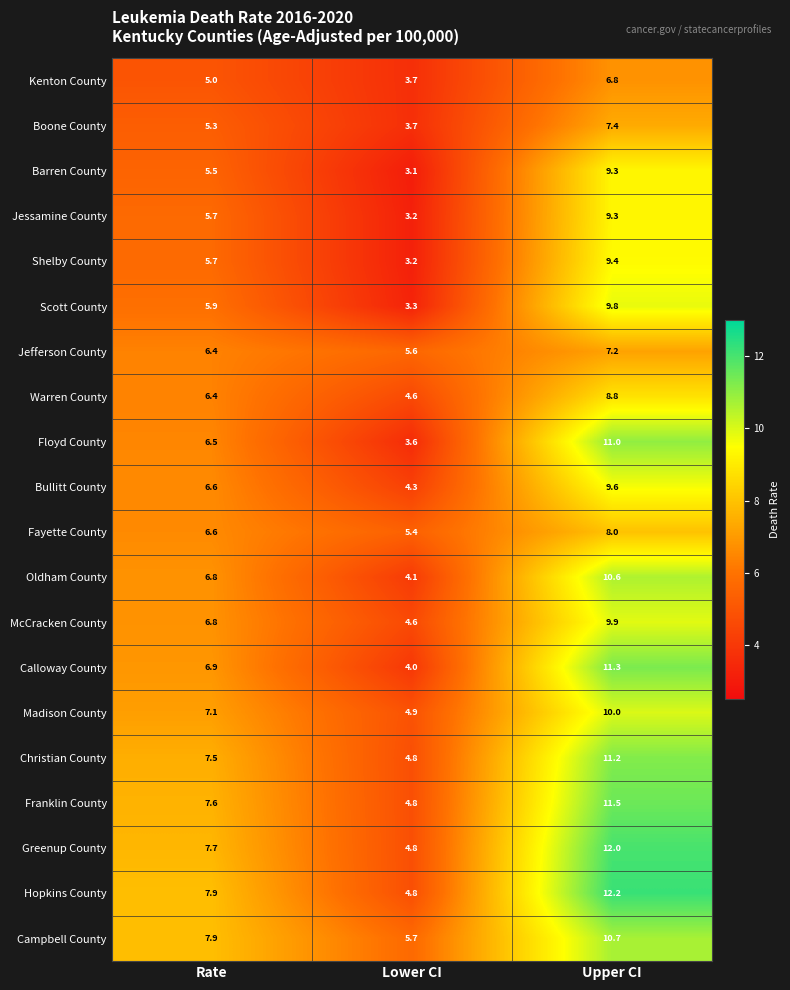

What is the difference between the maximum and minimum values in the Hopkins County series?

7.4